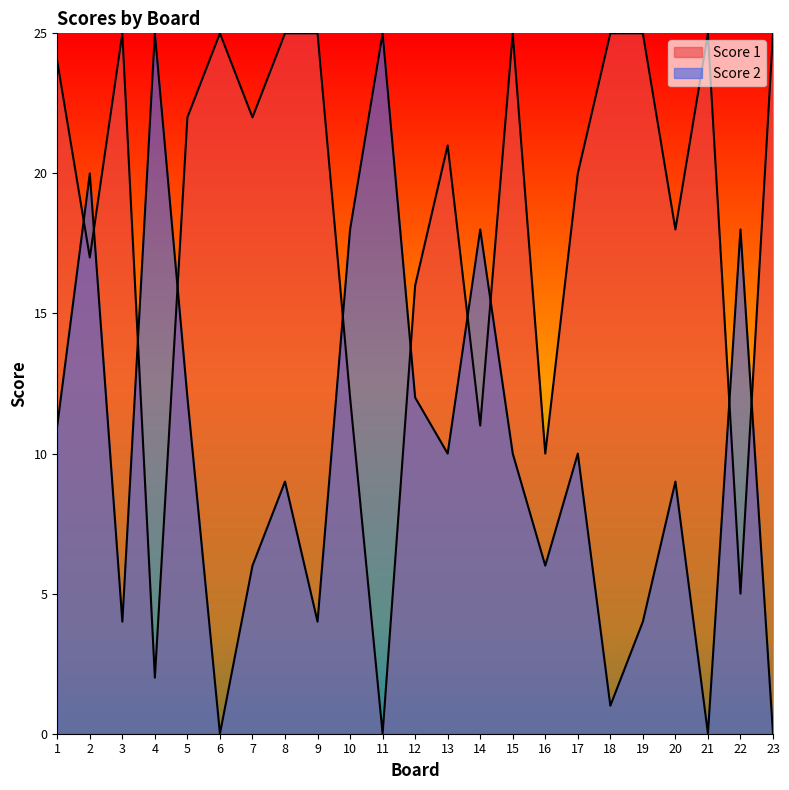

What is the difference between the maximum and minimum values in the Score 2 series?

25